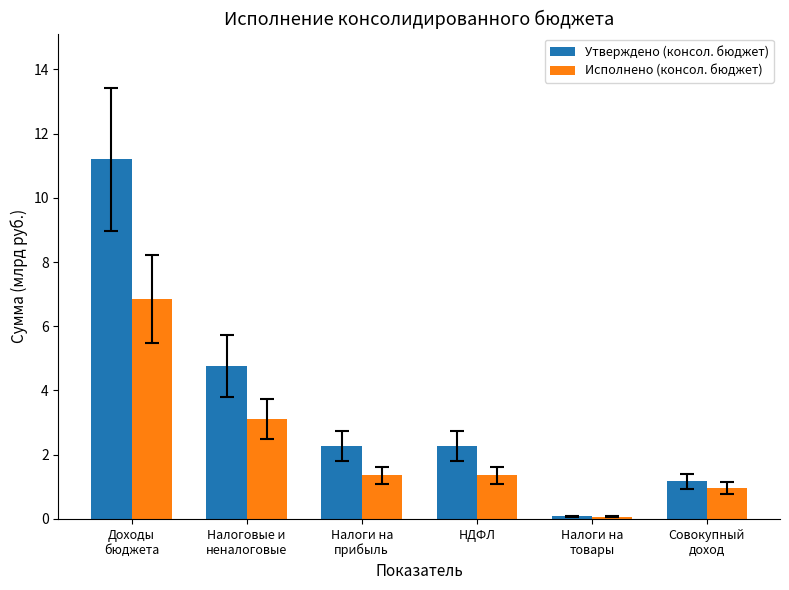

Rank the series by their maximum value, from lowest to highest.

Исполнено (консол. бюджет), Утверждено (консол. бюджет)